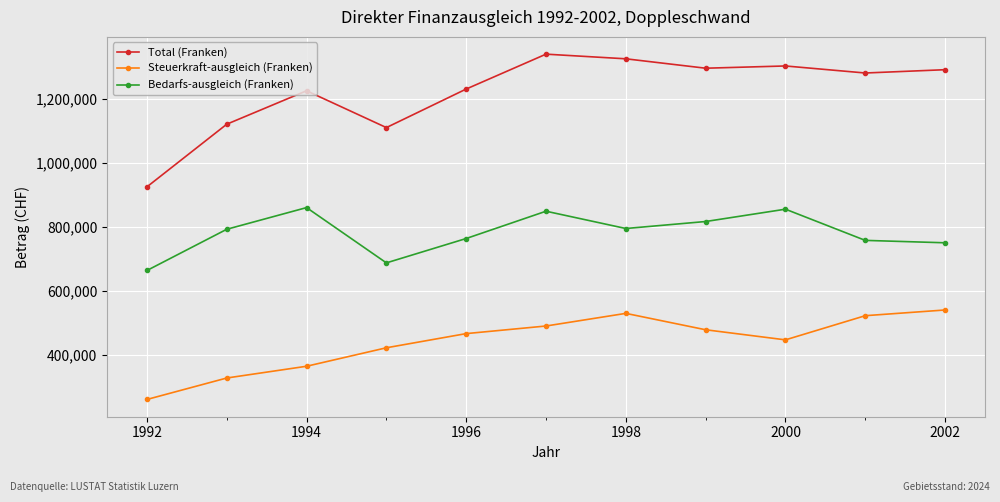

True or false: Bedarfs-ausgleich (Franken) and Steuerkraft-ausgleich (Franken) intersect in this chart.

False